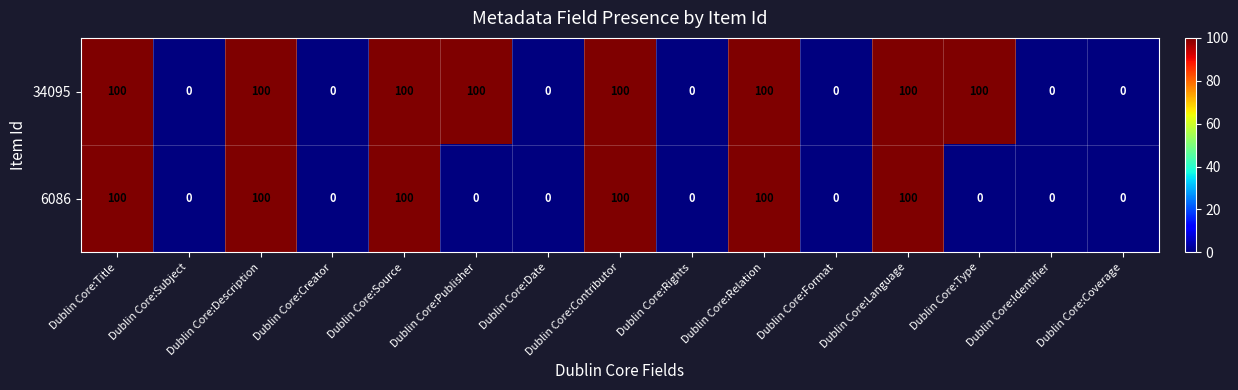

How many positive values does the 6086 series have?

6